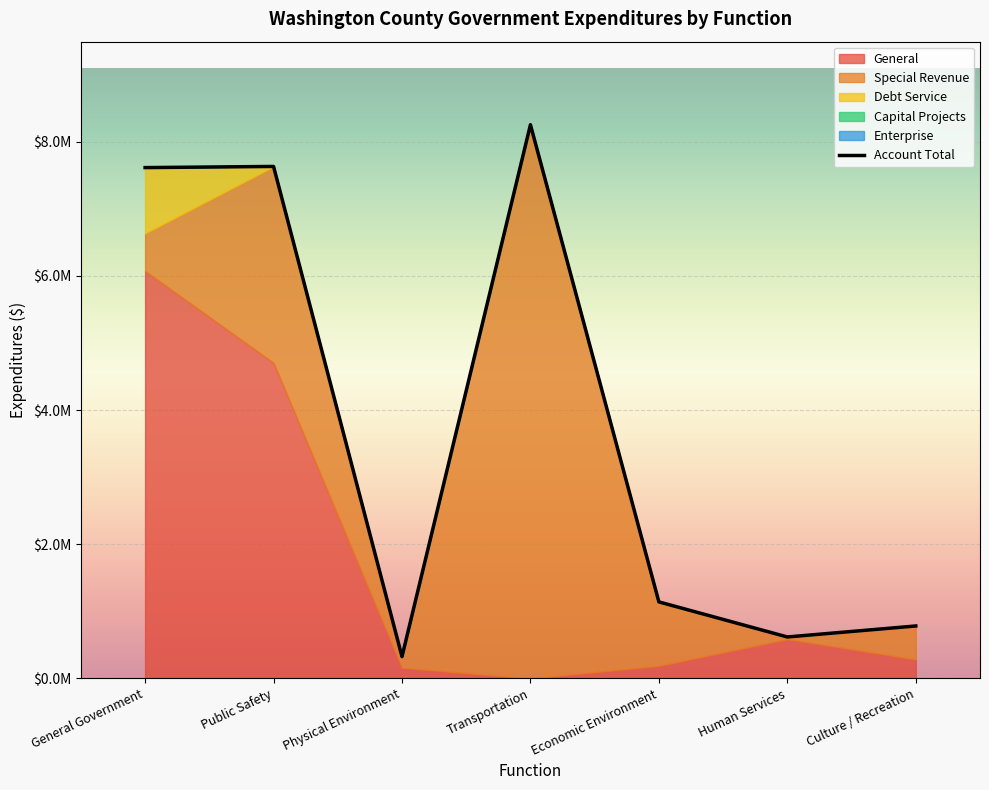

Reading right to left, list all the values displayed in this chart.

Culture / Recreation=781000	Human Services=617126	Economic Environment=1139991	Transportation=8253379	Physical Environment=324173	Public Safety=7631350	General Government=7614058